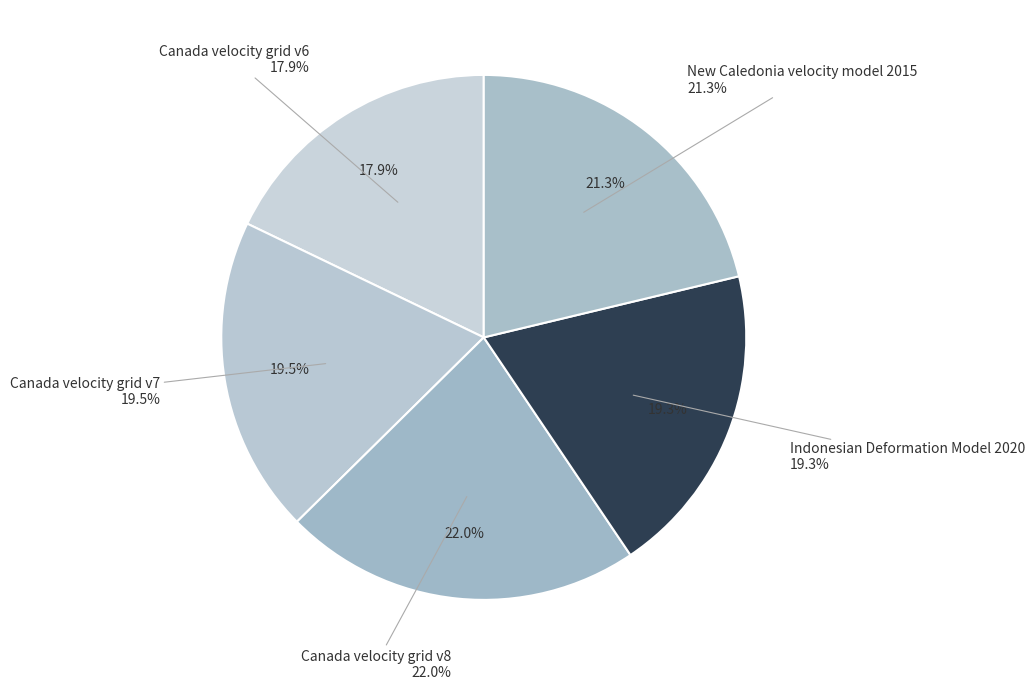

Rank the categories by value from lowest to highest.

Canada velocity grid v6, Indonesian Deformation Model 2020, Canada velocity grid v7, New Caledonia velocity model 2015, Canada velocity grid v8